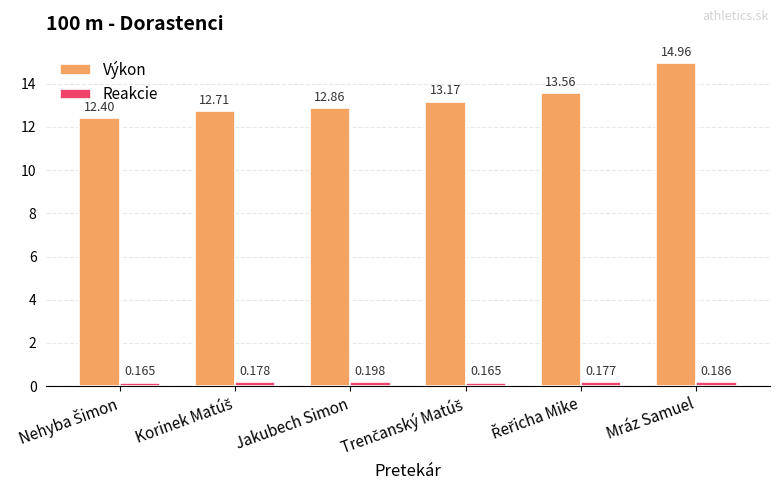

Which series has the largest total across all categories?

Výkon